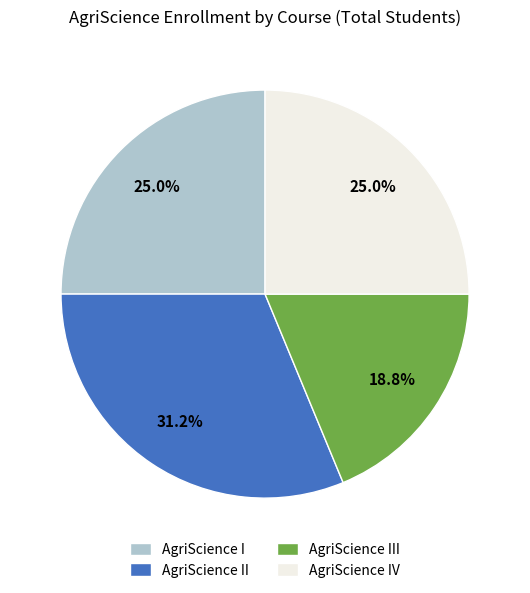

How many slices are in this pie chart?

4